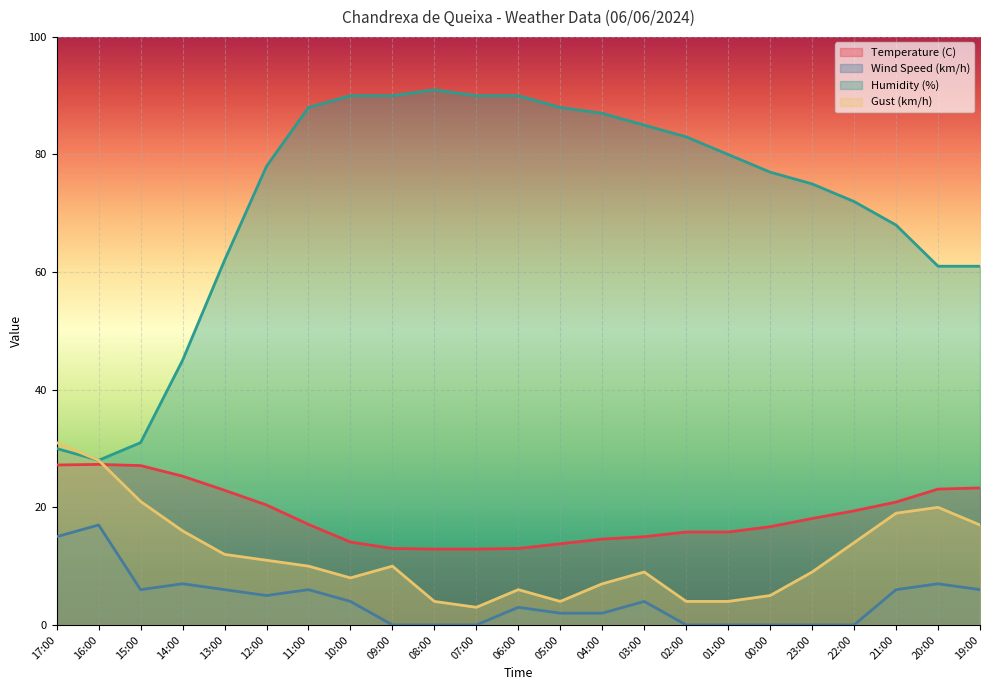

At which category does Wind Speed (km/h) reach its first local valley?

15:00